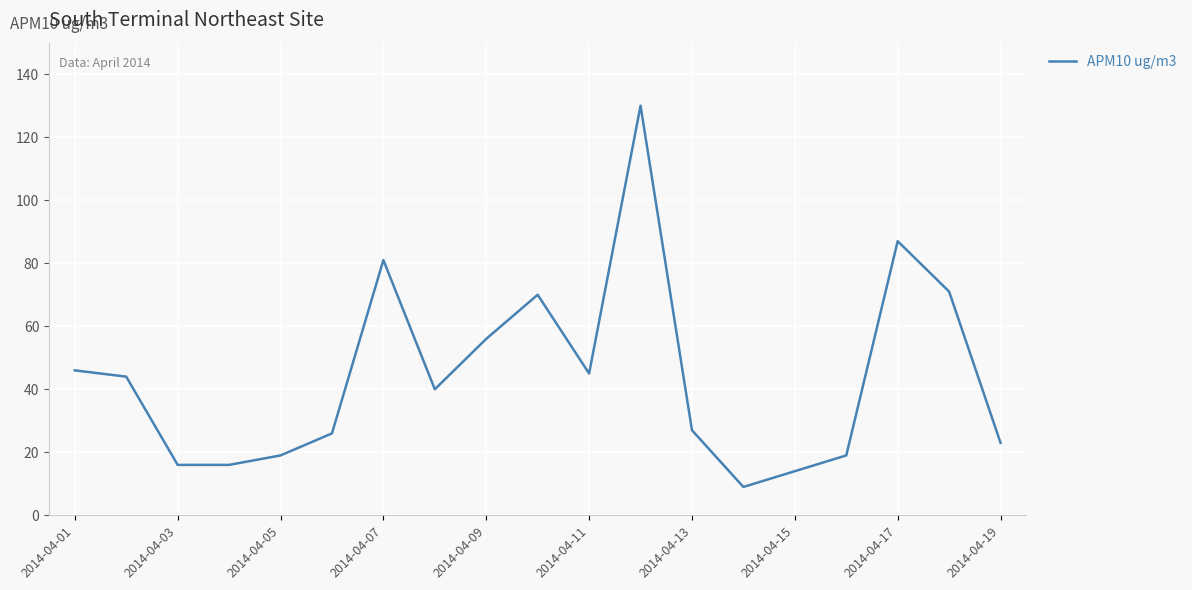

What is the maximum value shown in the chart?

130